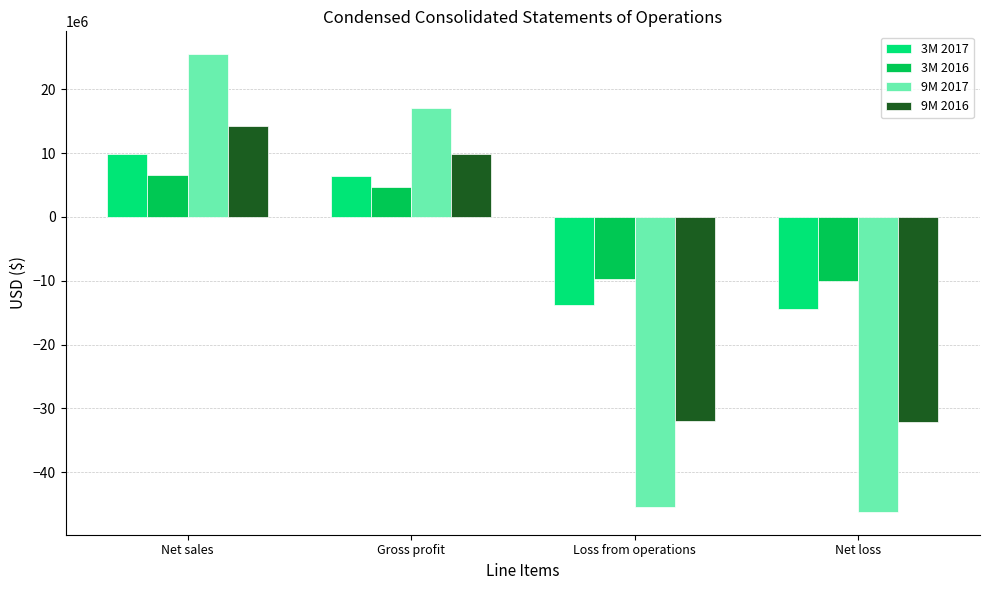

How many data points in 3M 2017 are less than 6335000?

2